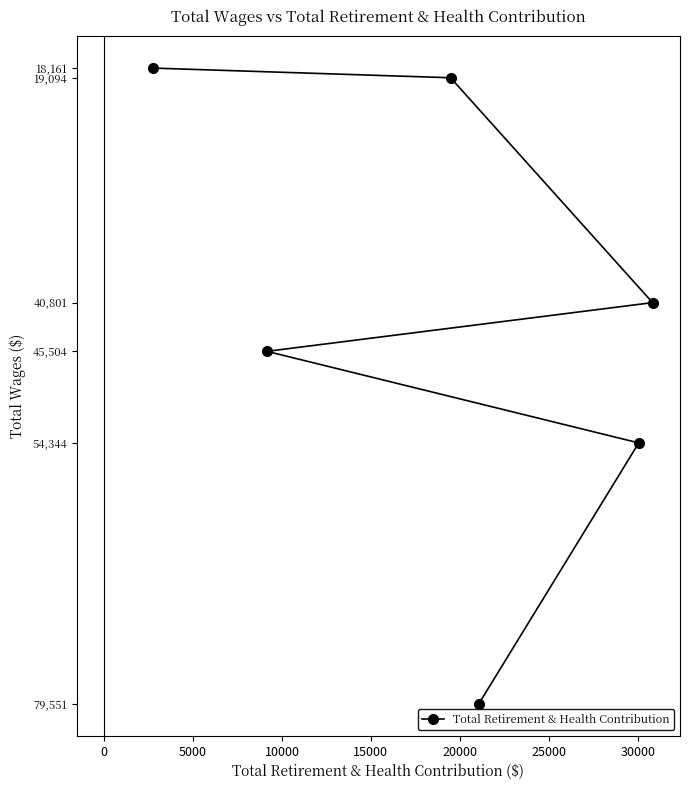

What is the difference between the maximum and minimum values?

61390